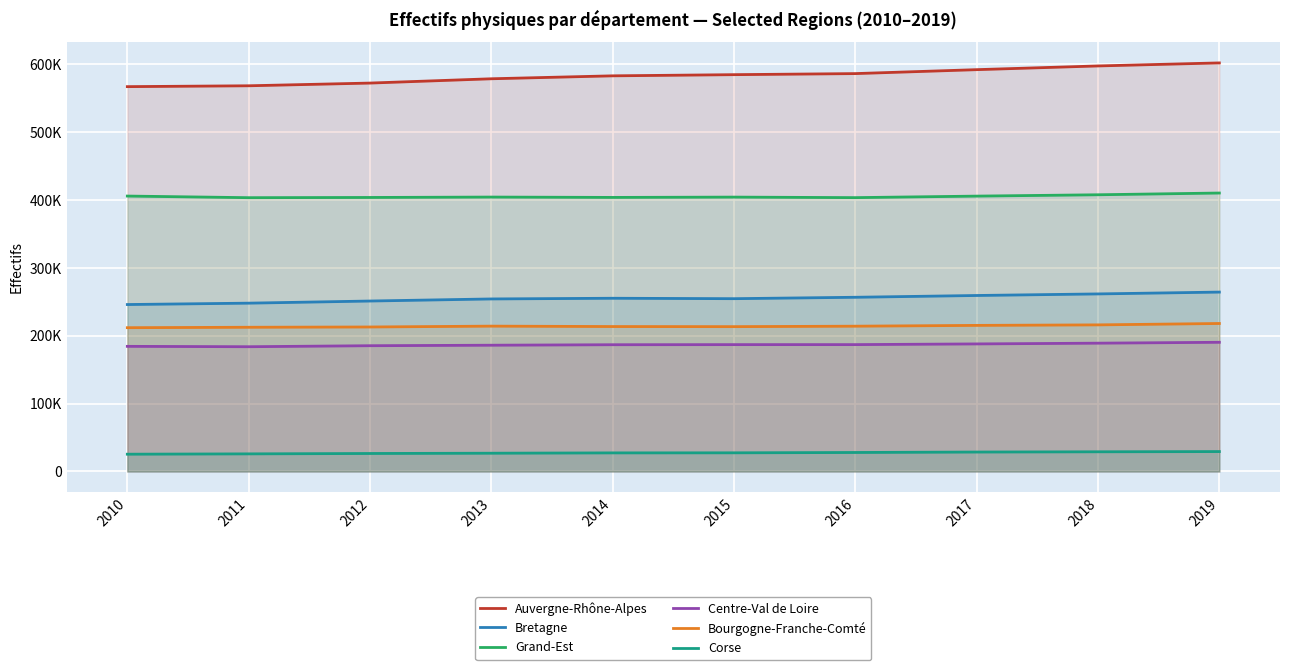

How many lines are shown in the chart?

6